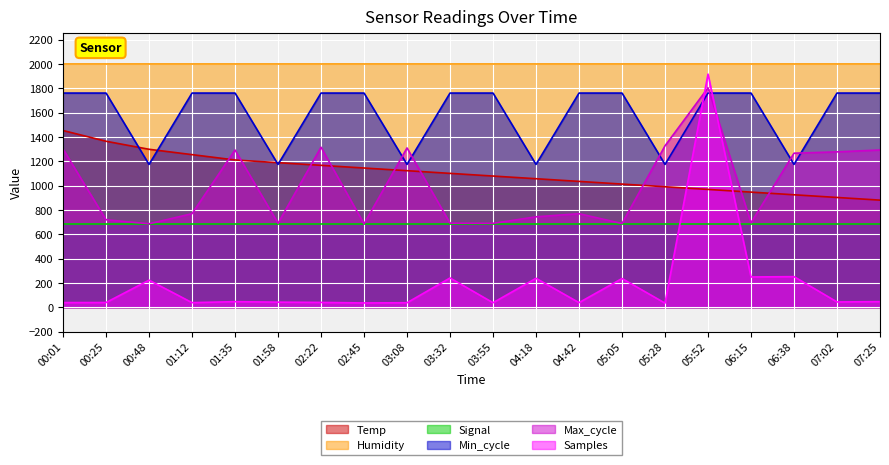

Between which two adjacent categories do Samples and Min_cycle first intersect?

05:28 and 05:52